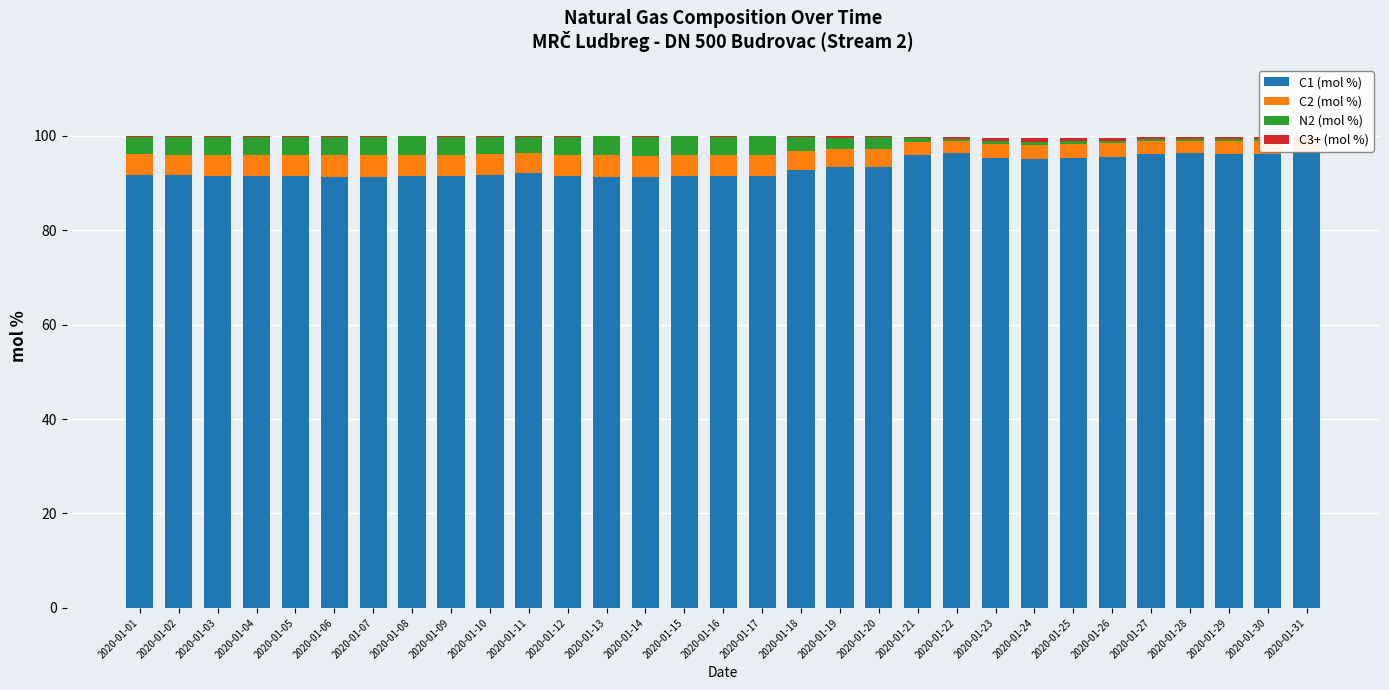

What is the average value of the C1 (mol %) series?

93.2